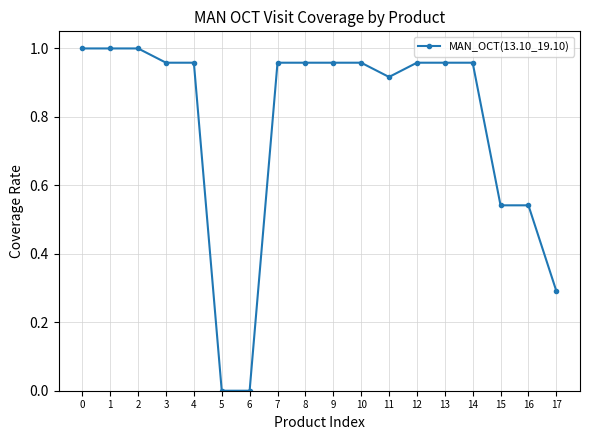

What is the sum of all values?

13.9